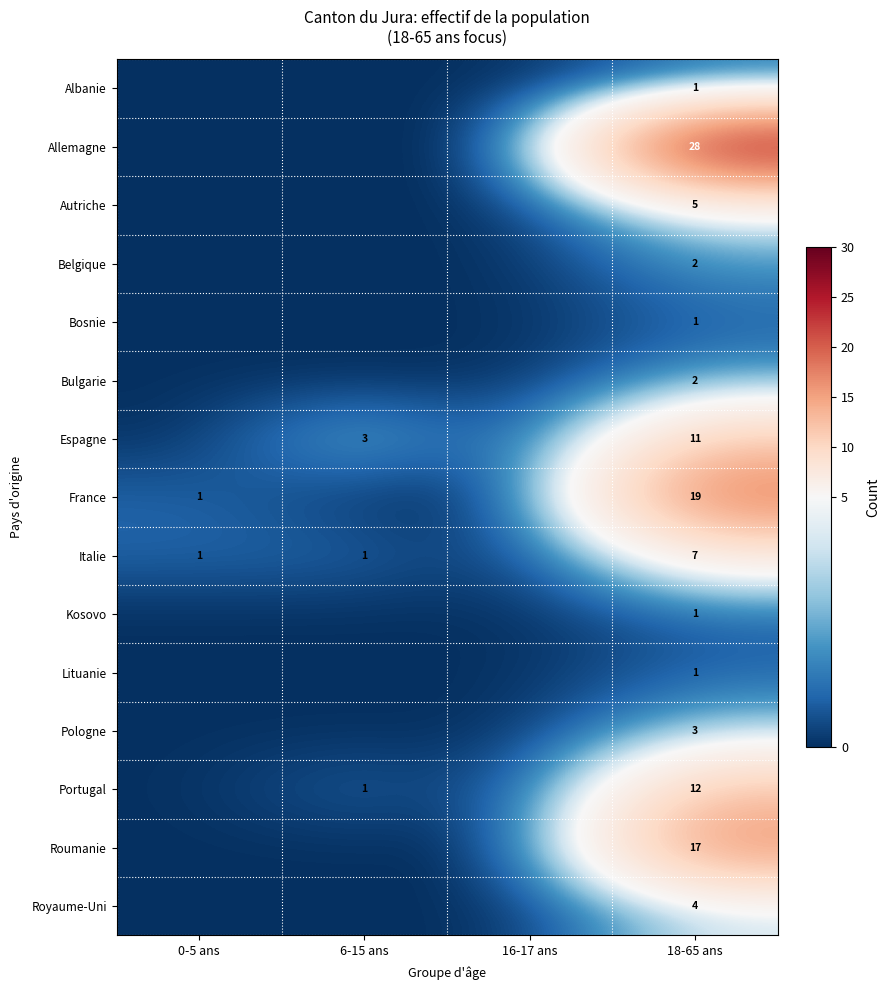

Which label corresponds to the smallest value in the chart?

0-5 ans